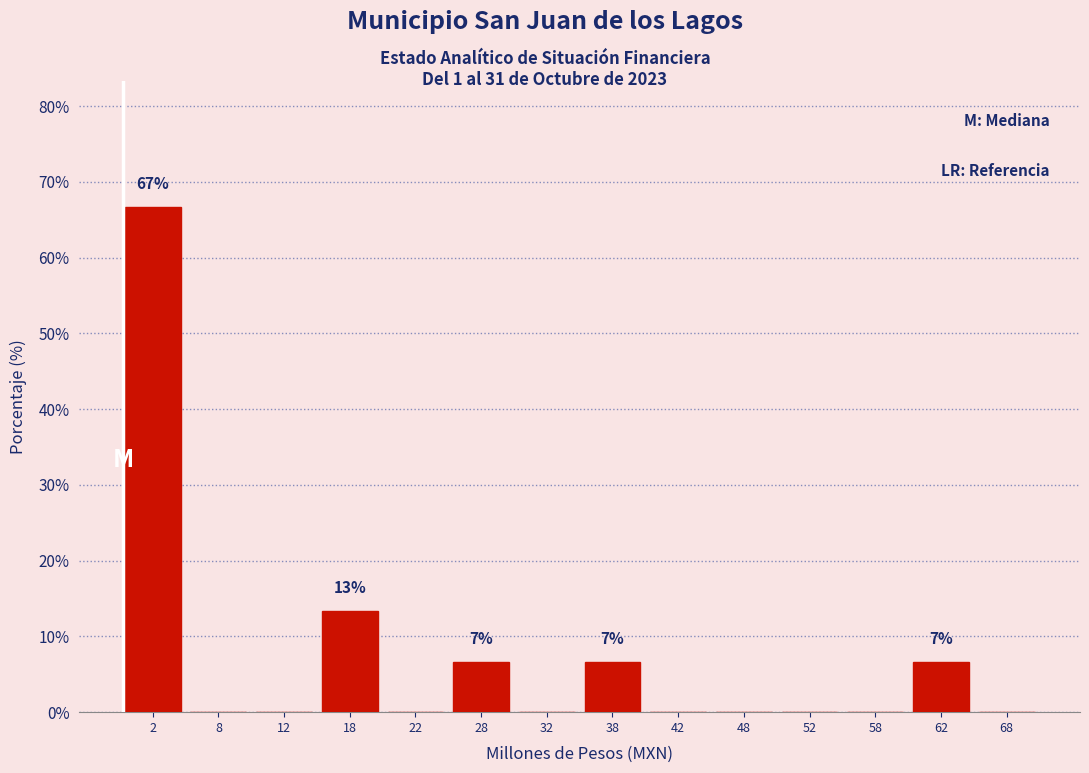

Over which range of the x-axis is the bar tallest?

0 to 5